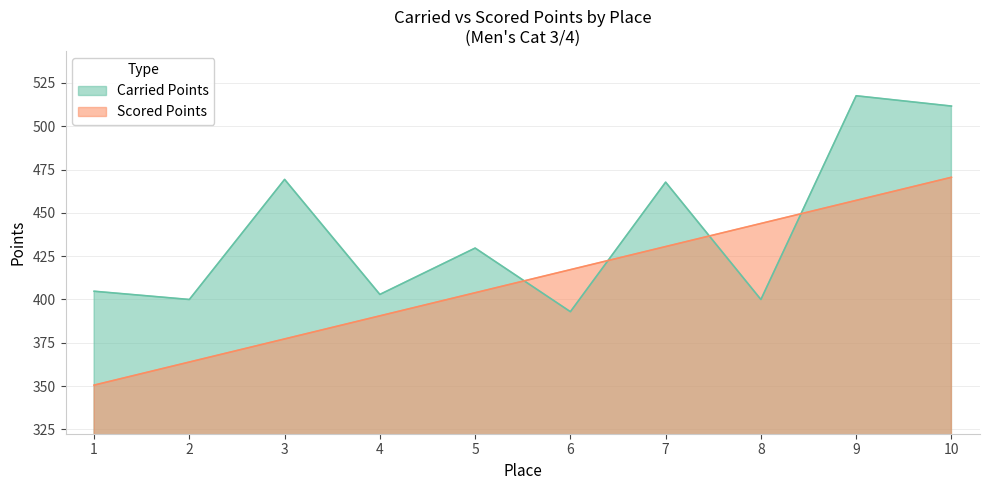

Which series has the largest range (max minus min)?

Carried Points